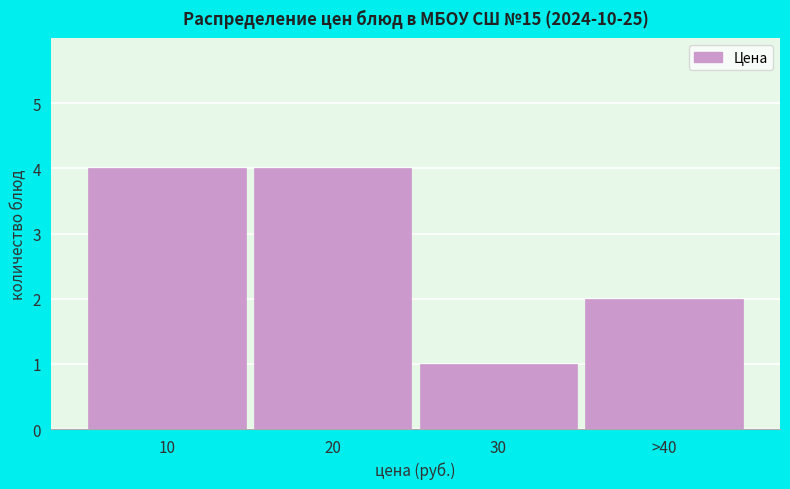

Reading left to right, extract all data points from this chart.

4	4	1	2